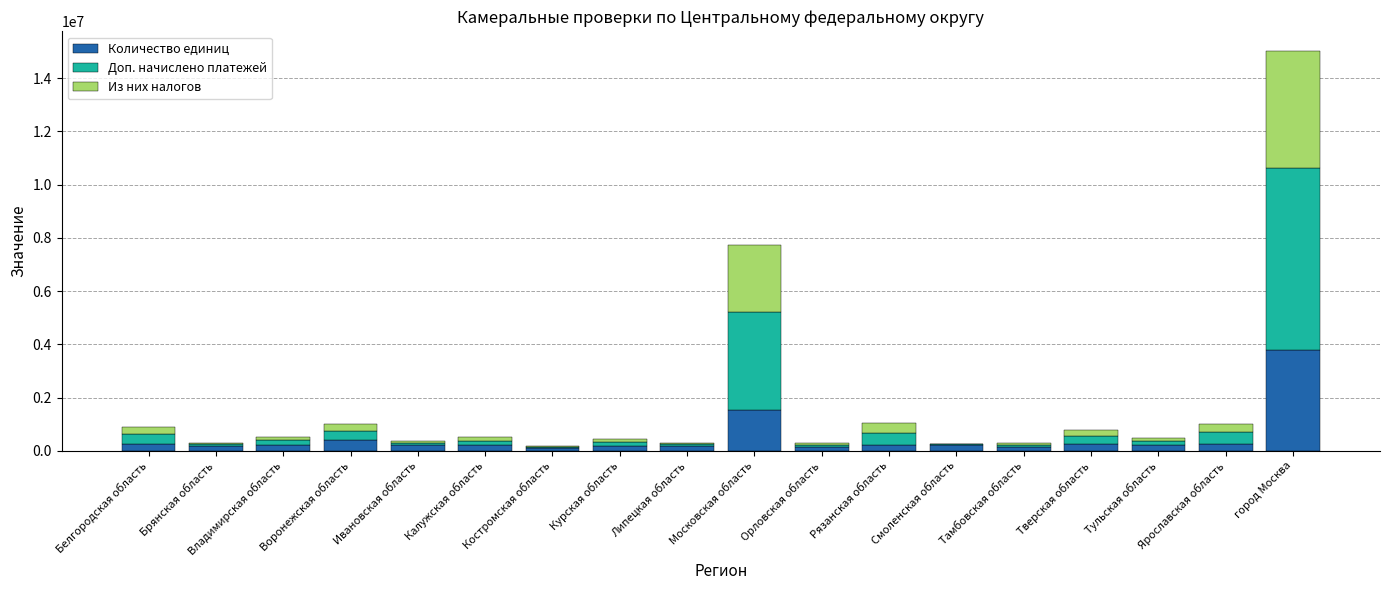

At which category is the sum across all series the highest?

город Москва